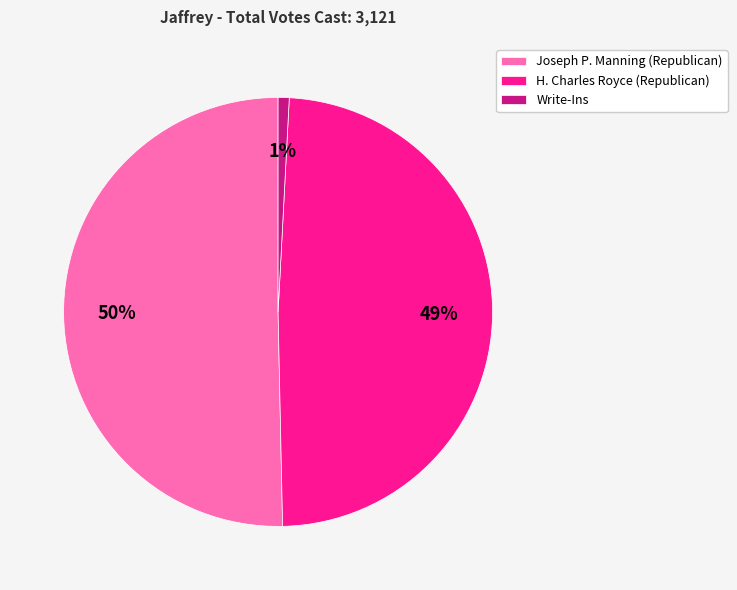

Rank the categories by value from highest to lowest.

Joseph P. Manning (Republican), H. Charles Royce (Republican), Write-Ins